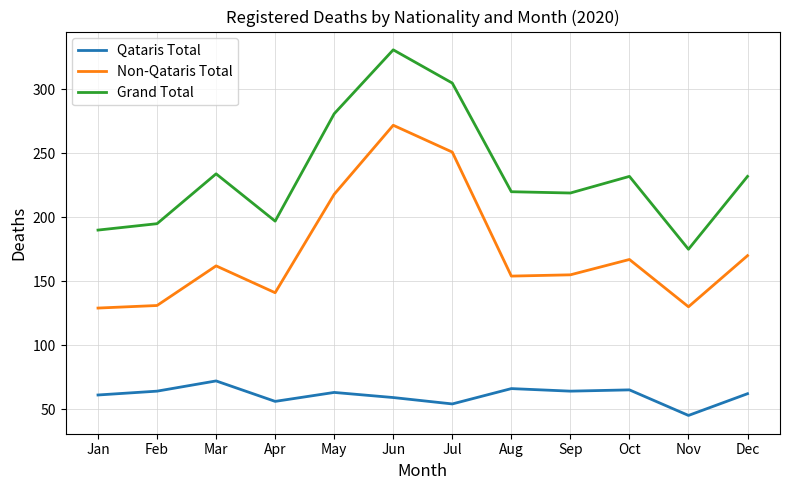

What is the spread (max minus min) of values at Mar?

162